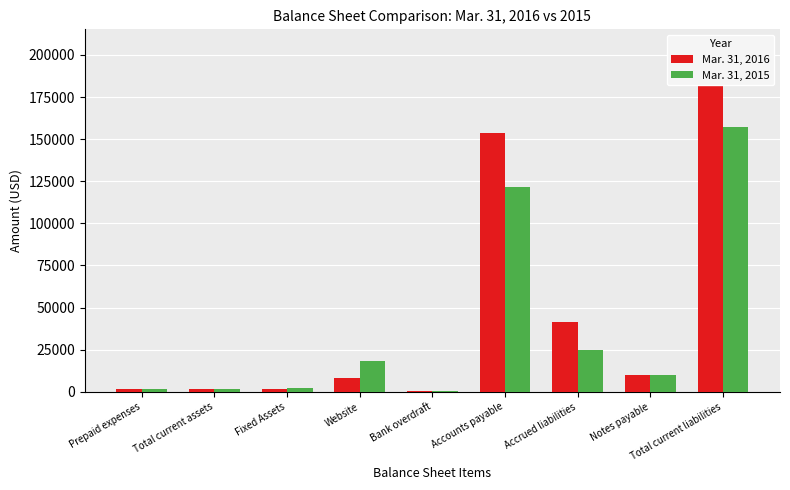

Reading left to right, list all the values displayed in this chart.

Mar. 31, 2016: 1875	1875	1386	8367	208	153384	41250	10118	204960
Mar. 31, 2015: 1875	1875	2310	18301	435	121708	25000	10118	157261